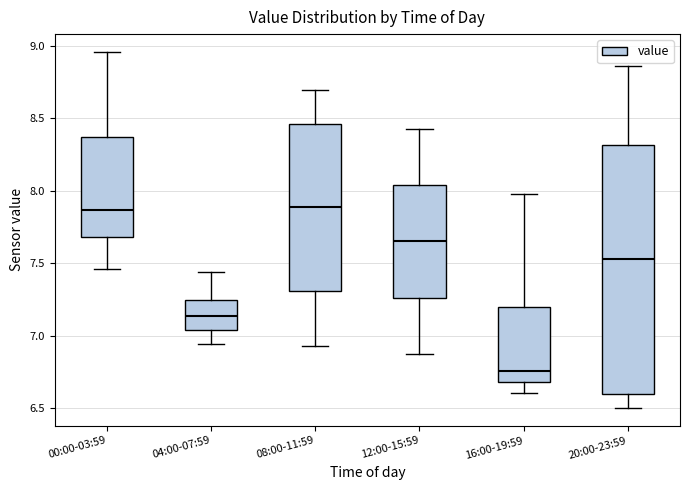

Comparing the boxes themselves (not the whiskers), which one is the tallest?

20:00-23:59